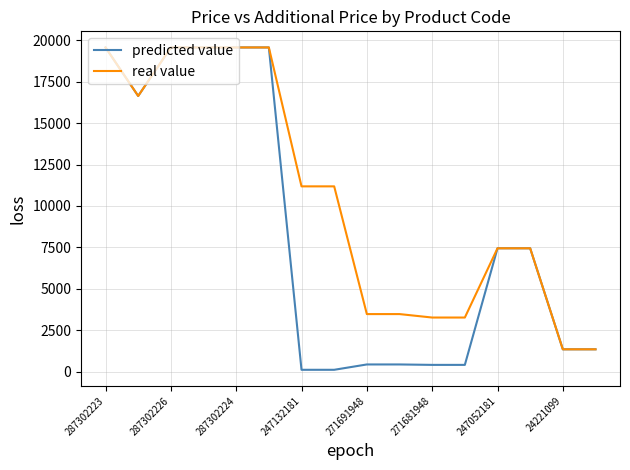

What is the maximum value for real value?

19564.9